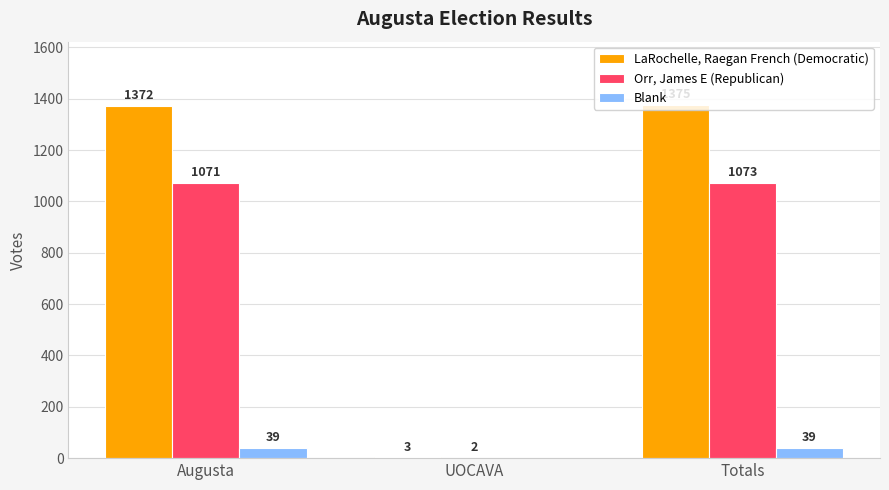

Which category has the highest value across all series?

Totals